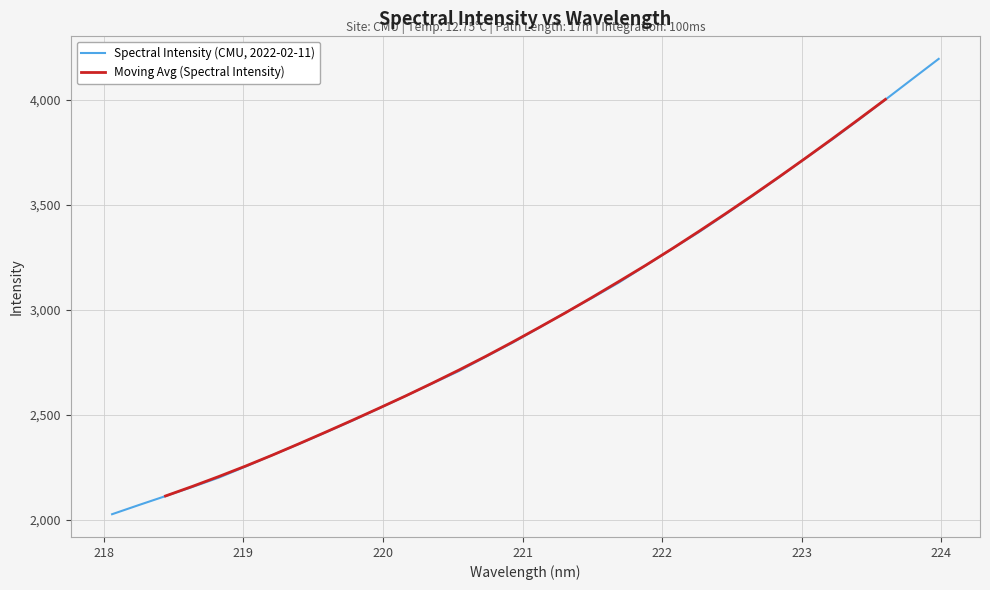

What is the lowest value of the Spectral Intensity (CMU, 2022-02-11) series?

2026.0